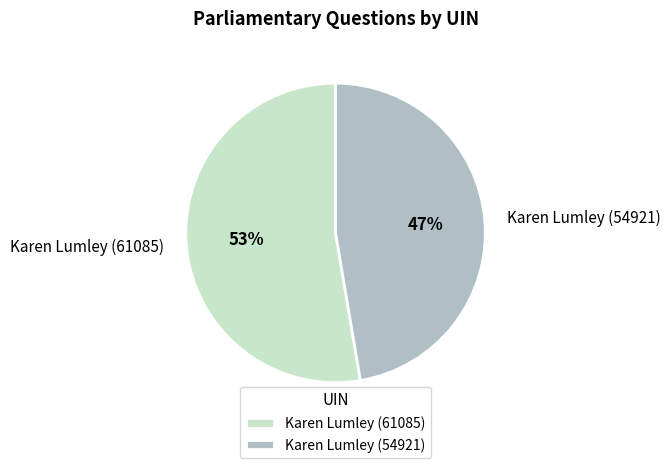

Which has a higher value, Karen Lumley (61085) or Karen Lumley (54921)?

Karen Lumley (61085)